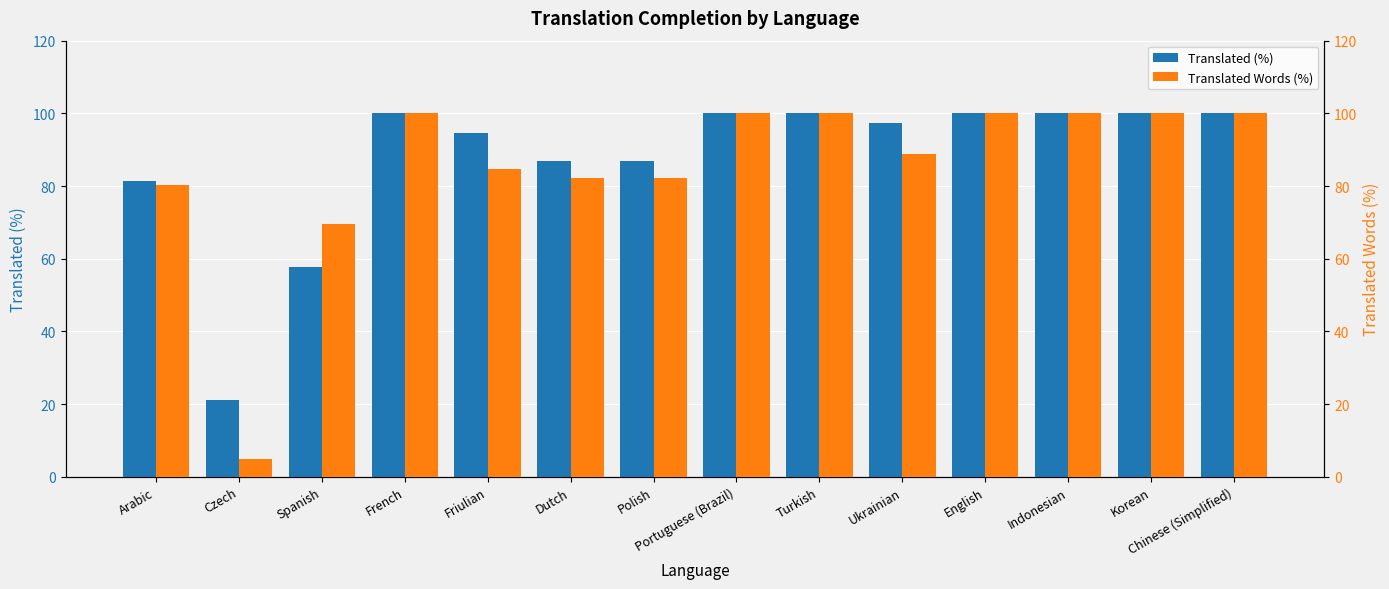

Is it true that Translated Words (%) equals 111.3 at Polish?

False